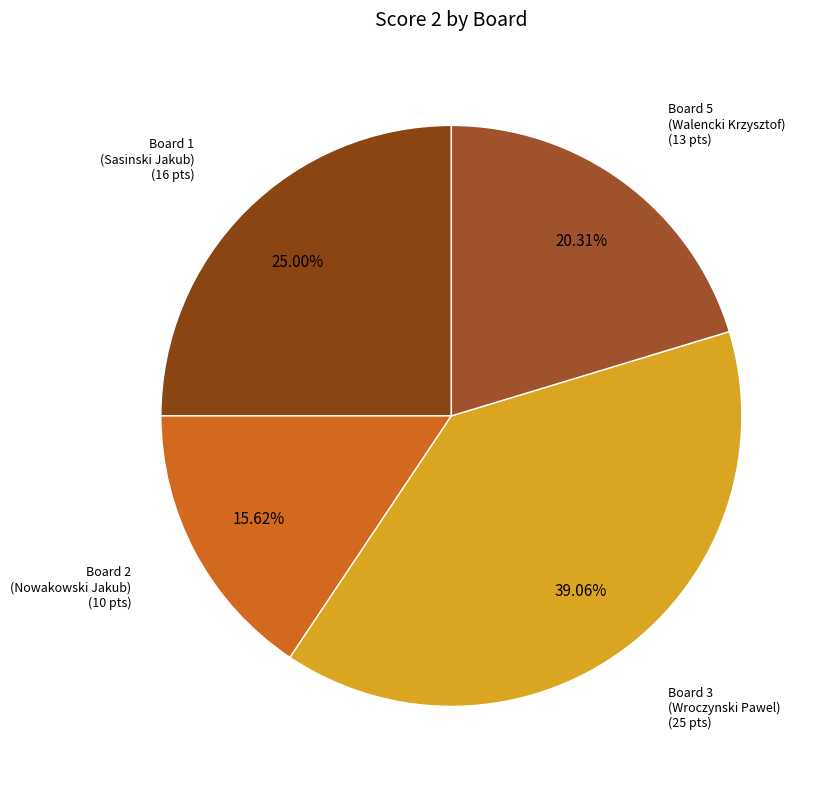

How many slices are in this pie chart?

4